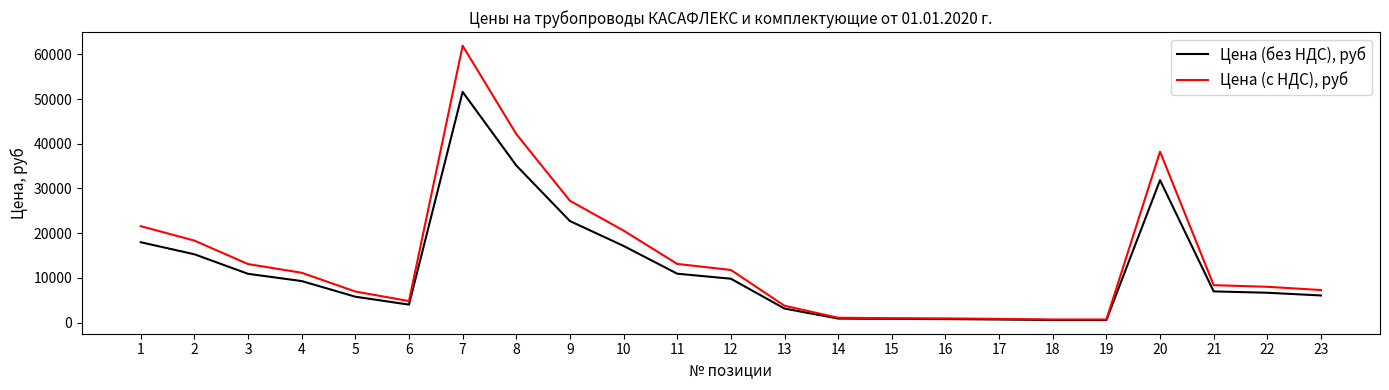

What is the highest value of the Цена (с НДС), руб series?

61912.8